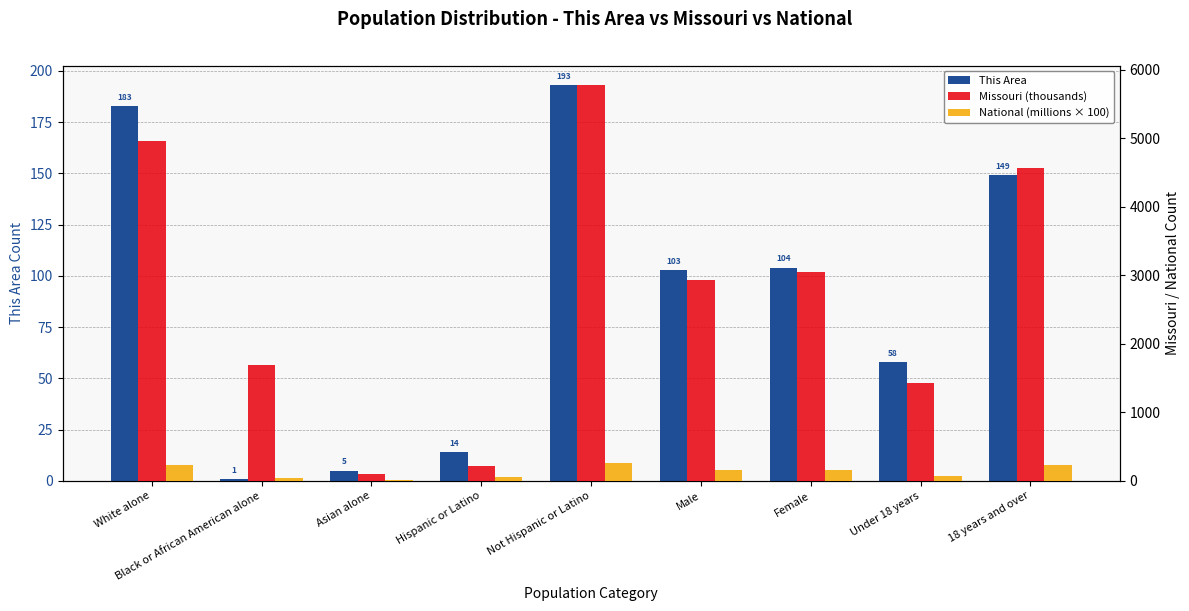

Which series has the largest total across all categories?

Missouri (thousands)